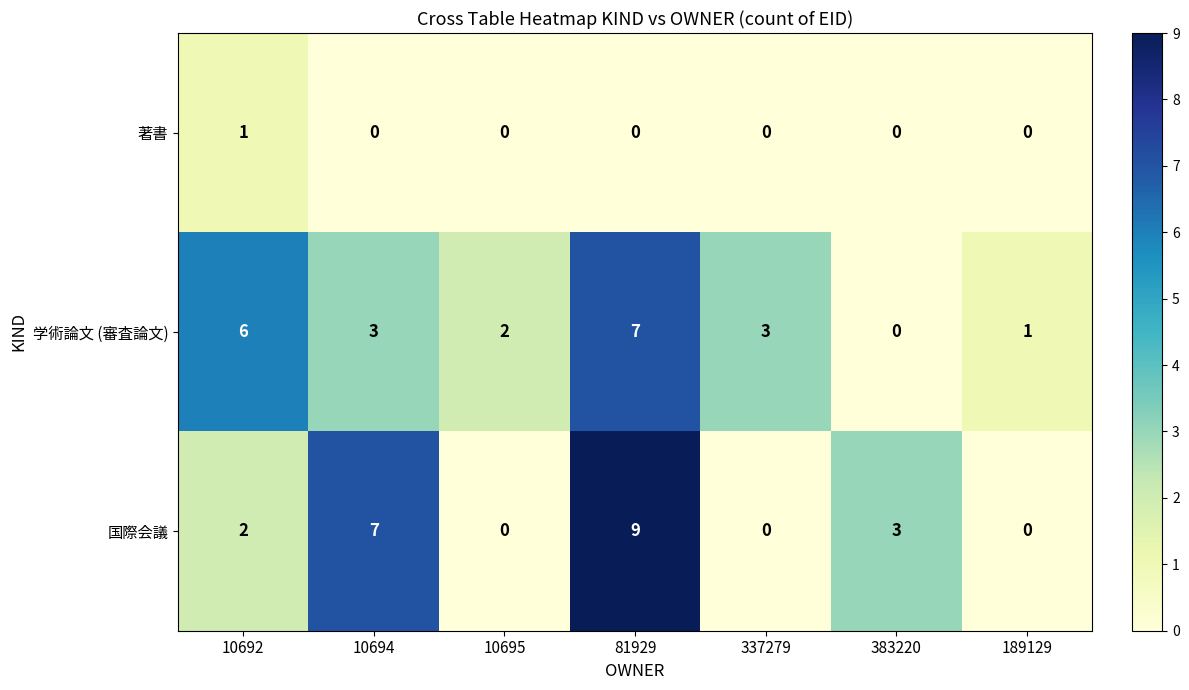

Rank the series at 10692 from highest to lowest value.

学術論文 (審査論文), 国際会議, 著書